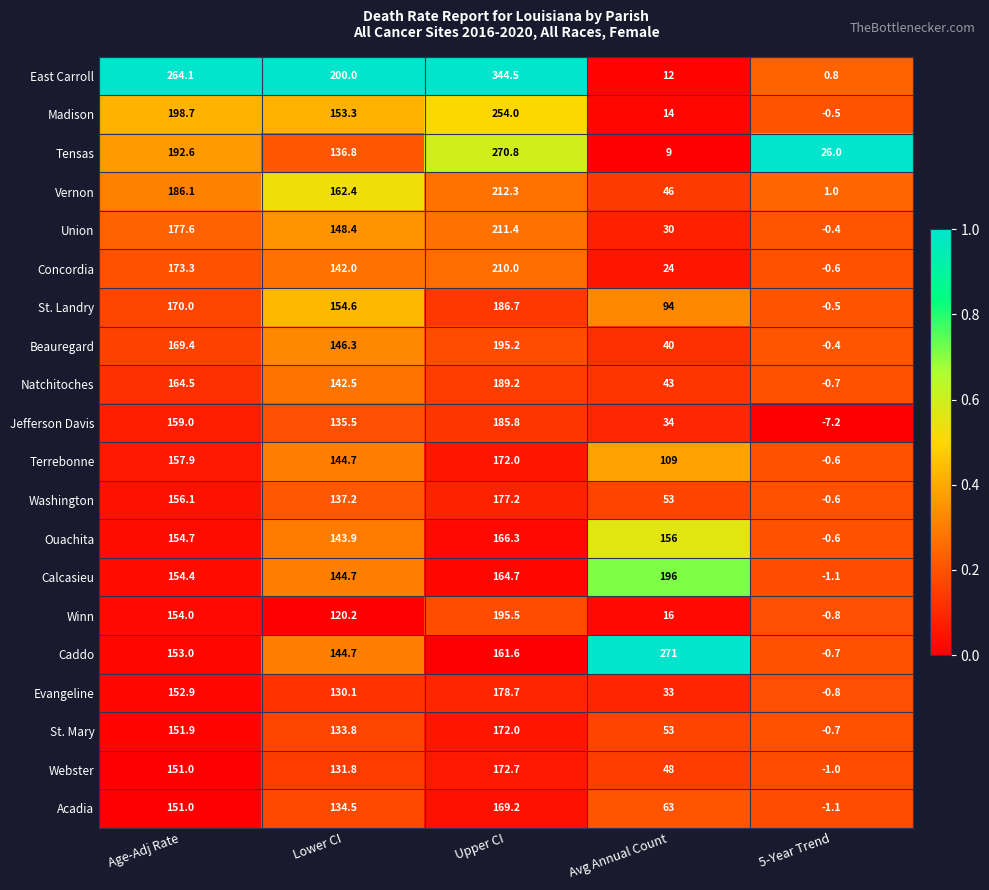

Which series has the largest total across all categories?

East Carroll